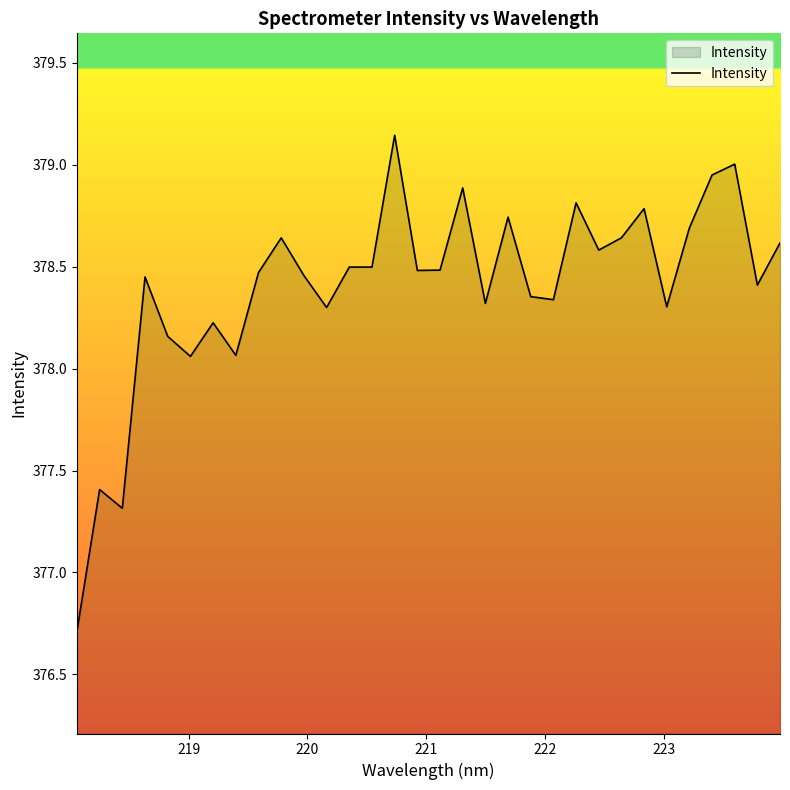

What is the difference between the maximum and minimum values?

2.4